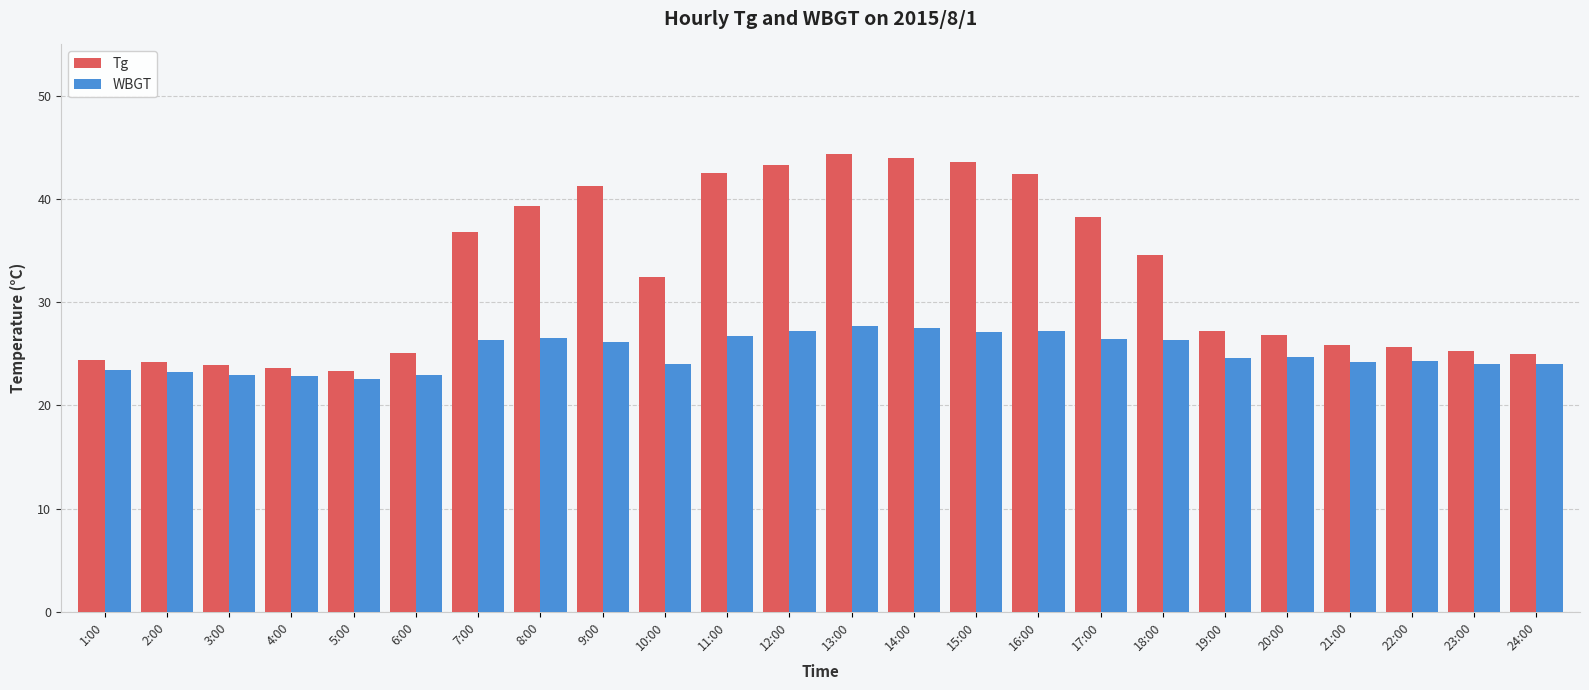

Read the WBGT value at 4:00.

22.9